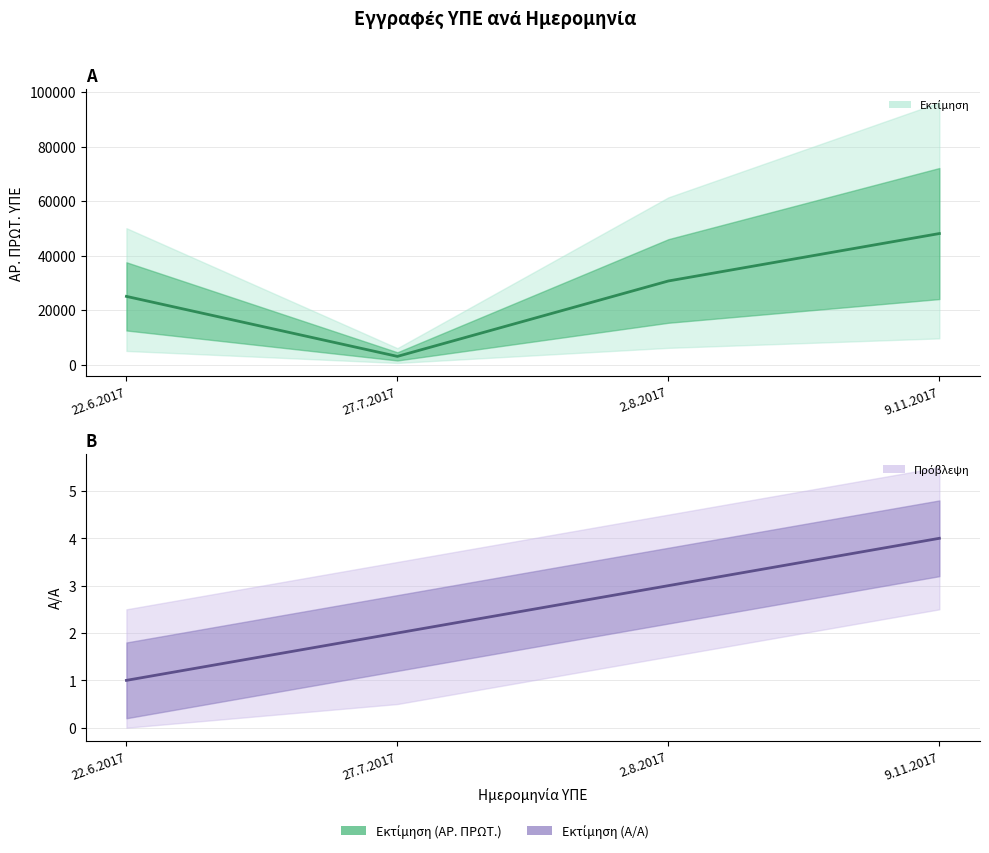

What is the label of the 4th point from the right?

22.6.2017